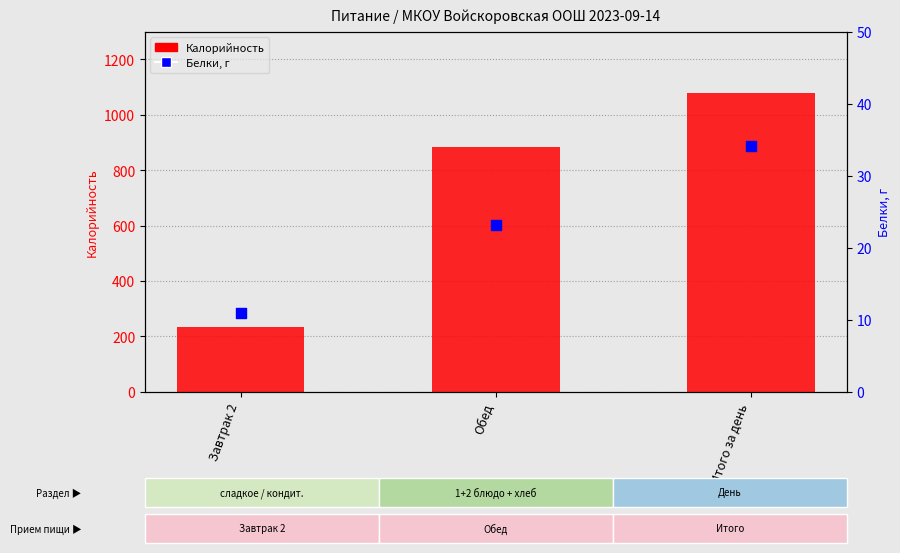

Which series has the widest spread of Y values?

Калорийность